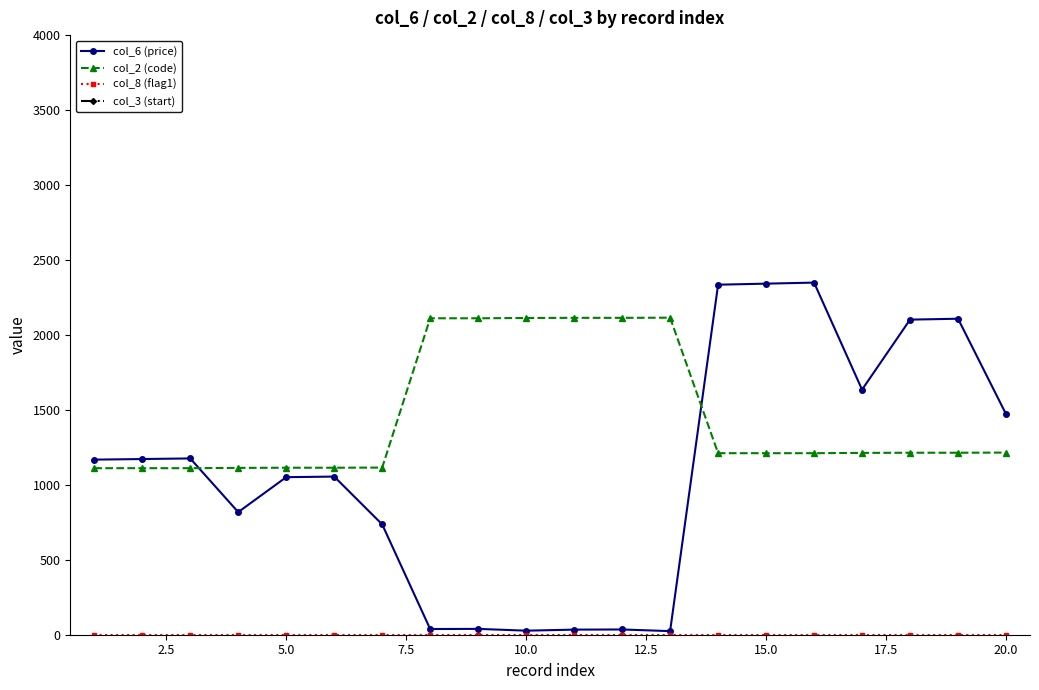

After their last crossing, which series has the higher values: col_2 (code) or col_6 (price)?

col_6 (price)